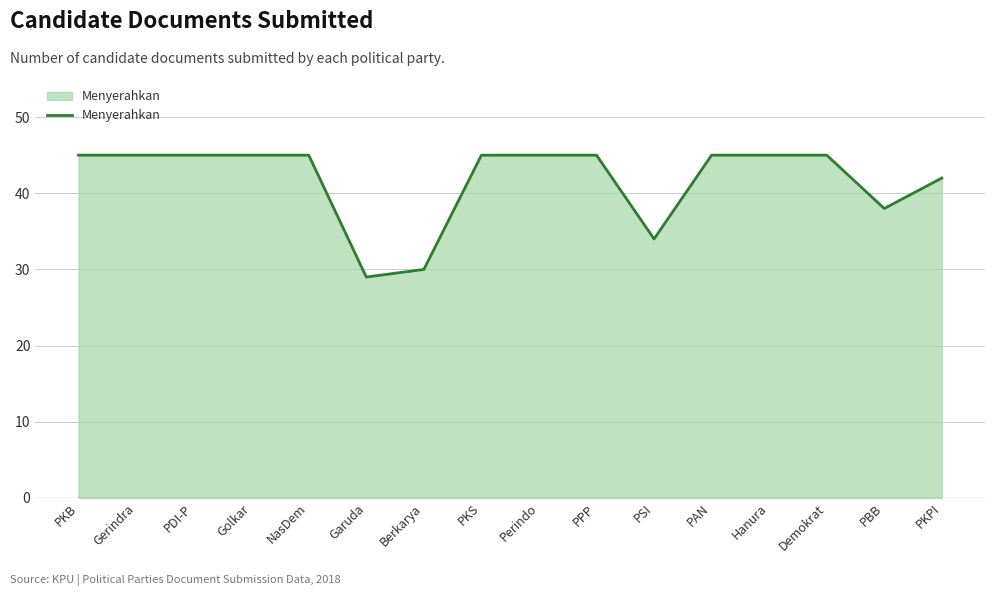

What is the change in value from Demokrat to PKPI?

-3